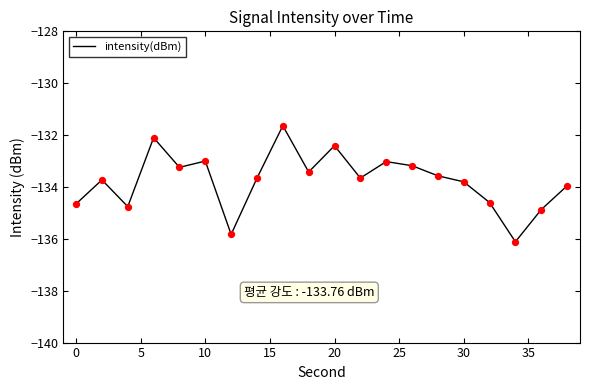

What is the smallest value displayed?

-136.1